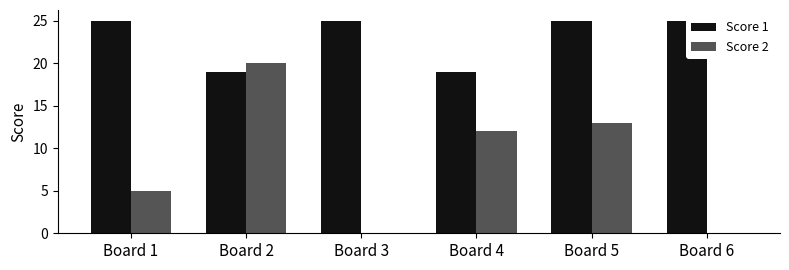

Is it true that Score 1 equals 32 at Board 2?

False